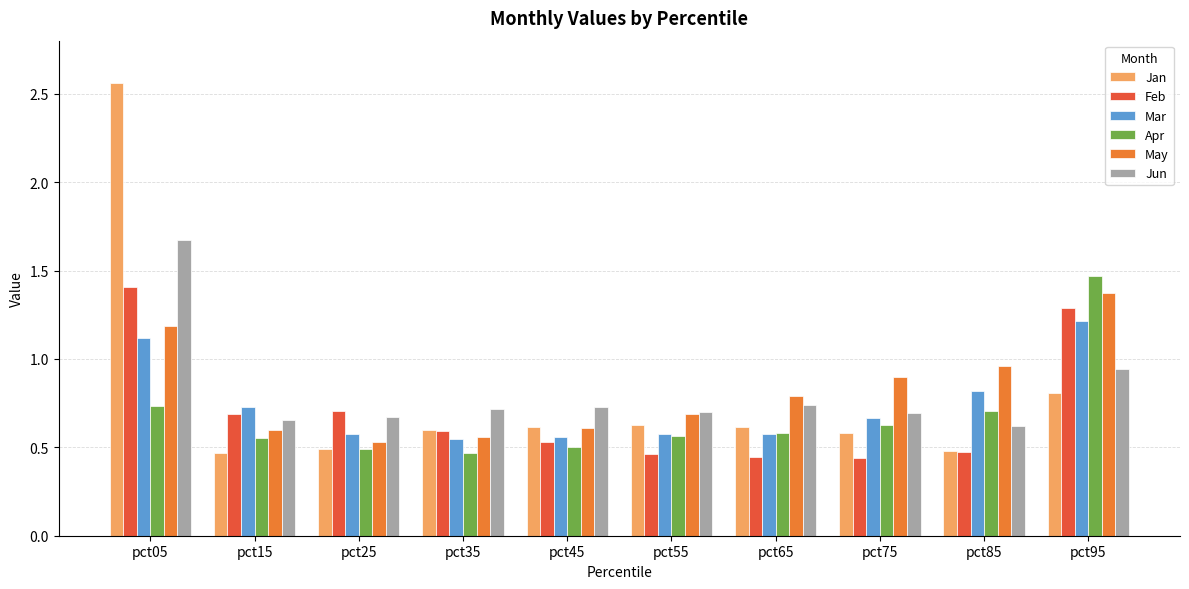

How many bars are there in total?

60